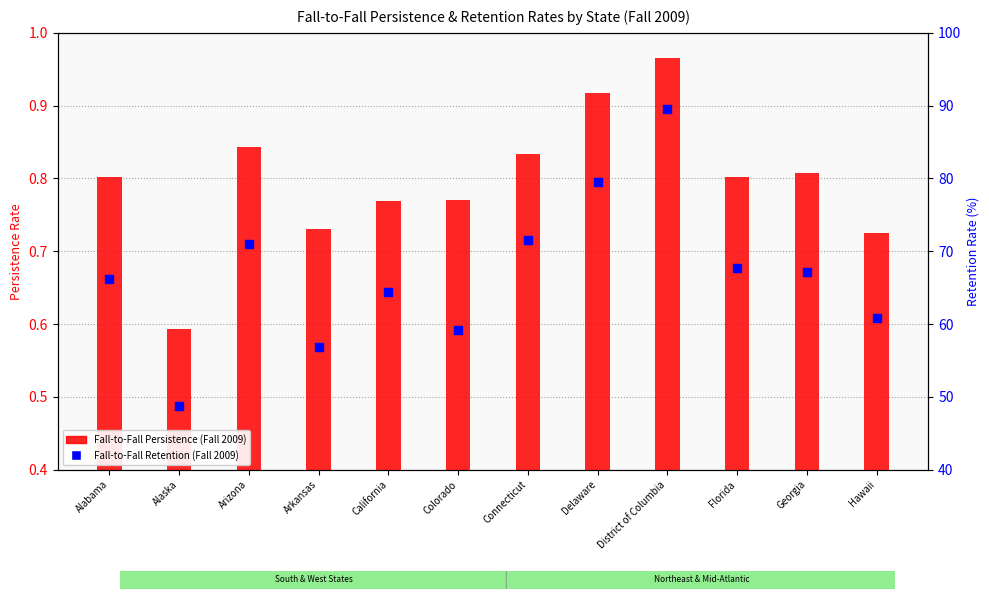

At how many categories does at least one series exceed 54?

11